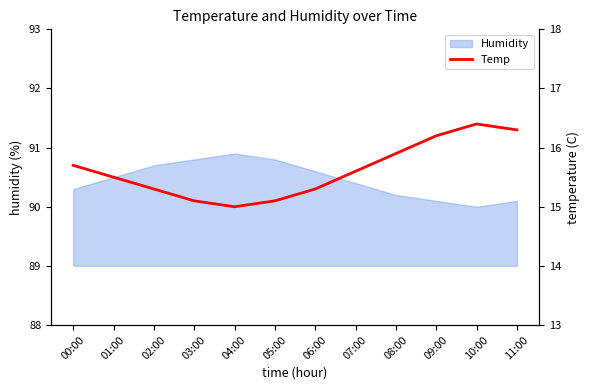

What is the label of the 3rd point from the left?

02:00